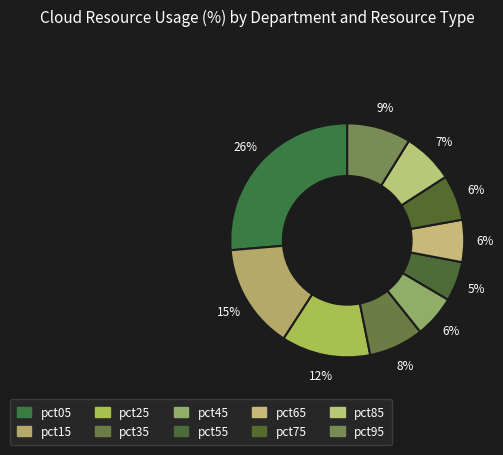

Does pct05 represent more than half of the total?

No